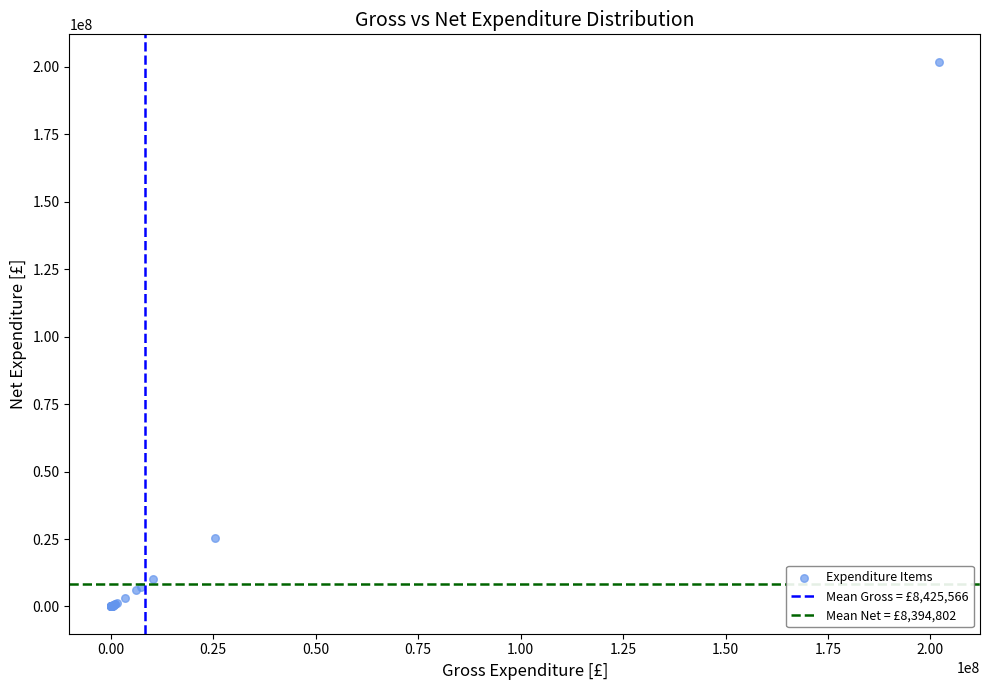

What Y value in the scatter plot is closest to 100996854?

25230273.8